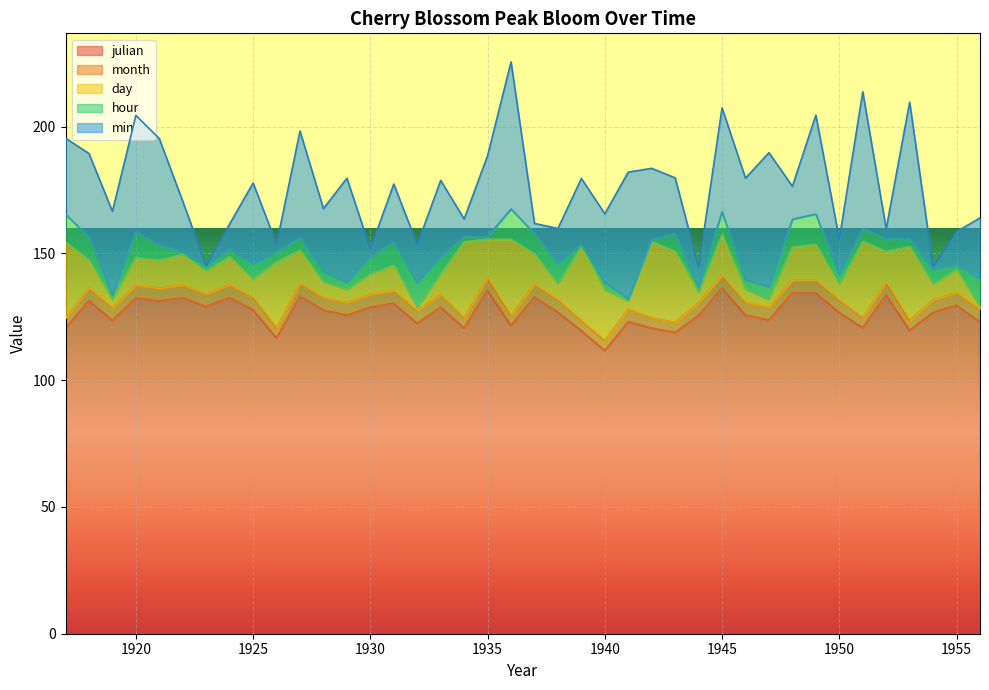

In hour, how many points are lower than both neighbors (excluding endpoints)?

11